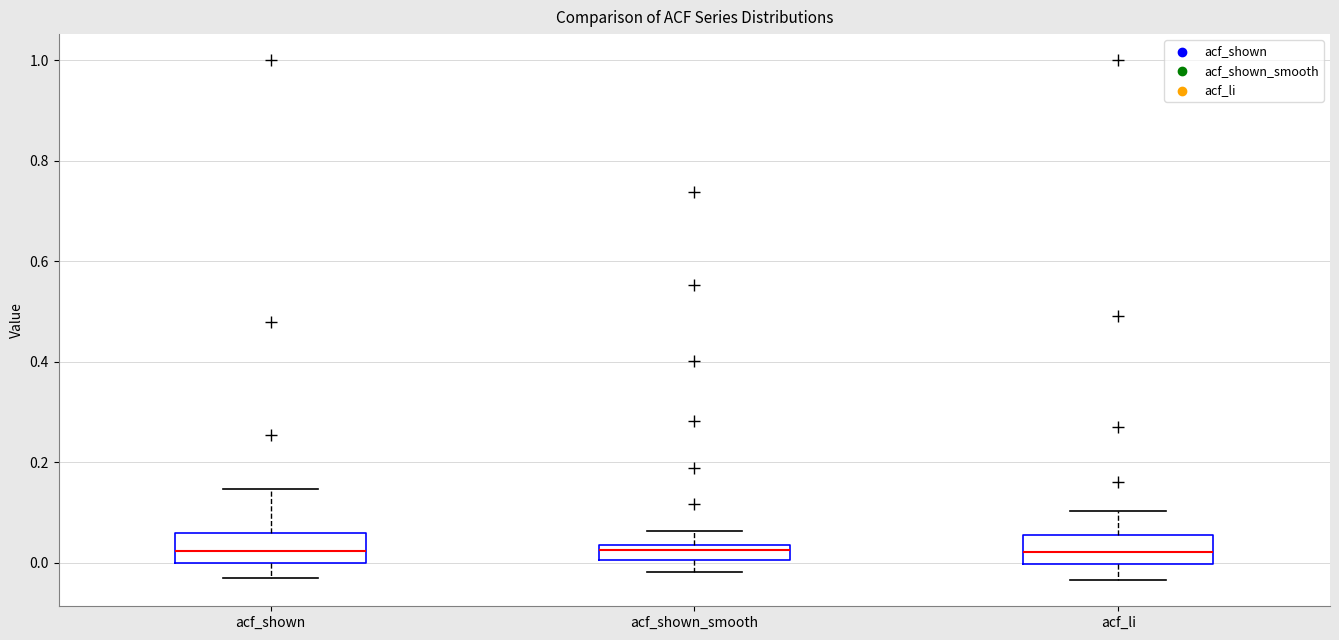

Where does the upper whisker of the box for acf_shown end on the y-axis? The values are not printed on the chart, so give them approximately, as read against the axis.

0.14